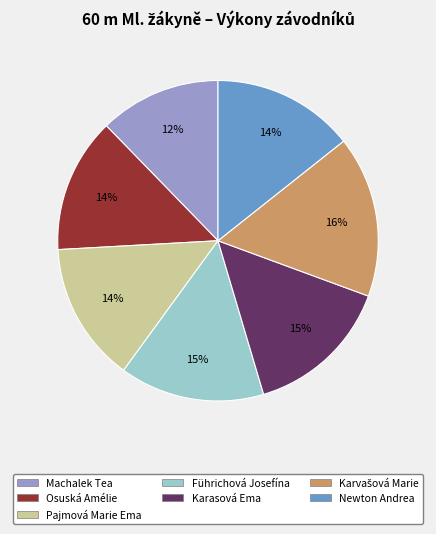

To the nearest percent, what percentage of the pie is Machalek Tea?

12%